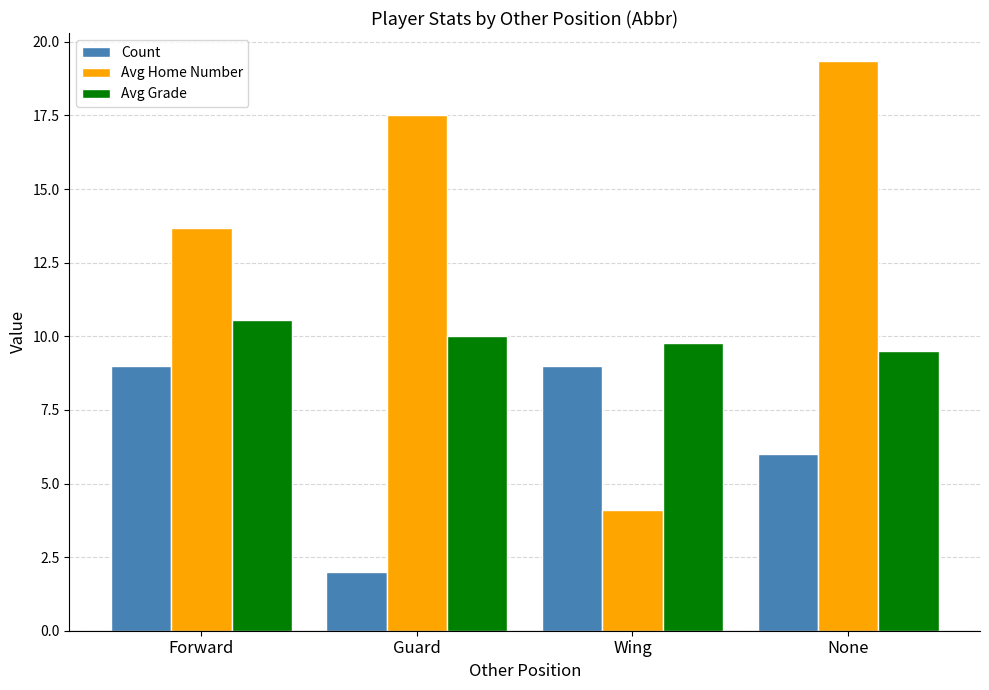

True or false: Count has a value of 12.7 at Wing.

False